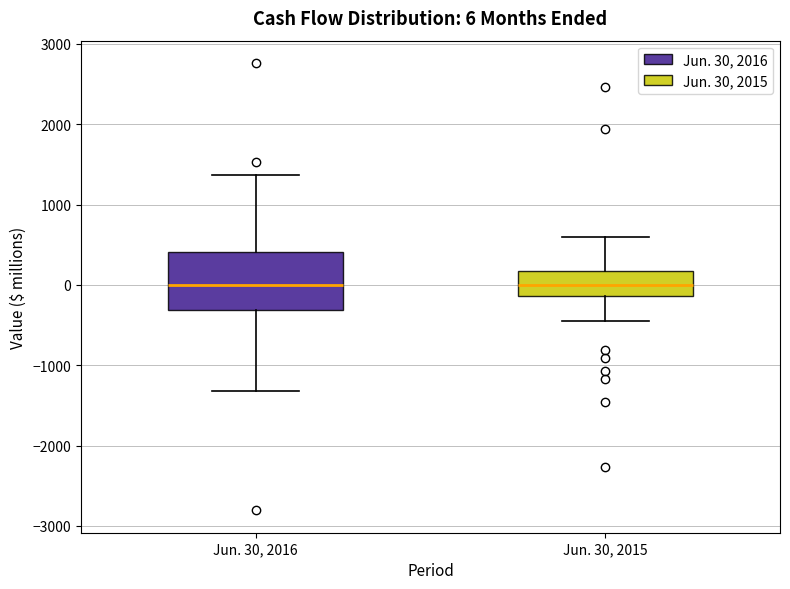

Comparing the boxes themselves (not the whiskers), which one is the tallest?

Jun. 30, 2016